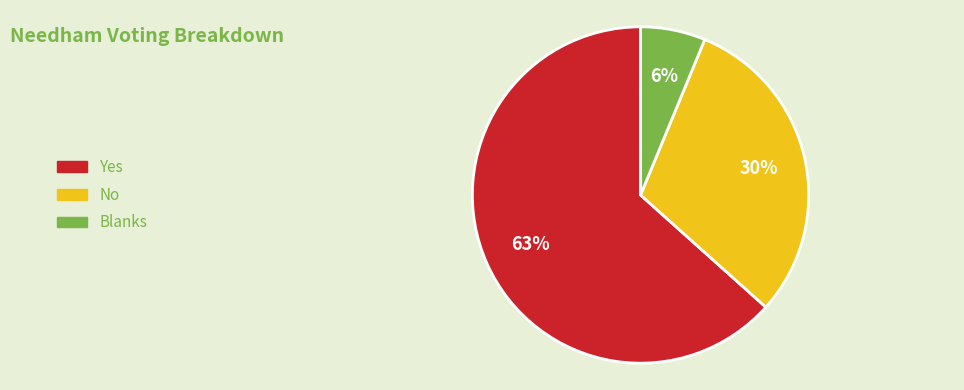

How many slices are in this pie chart?

3